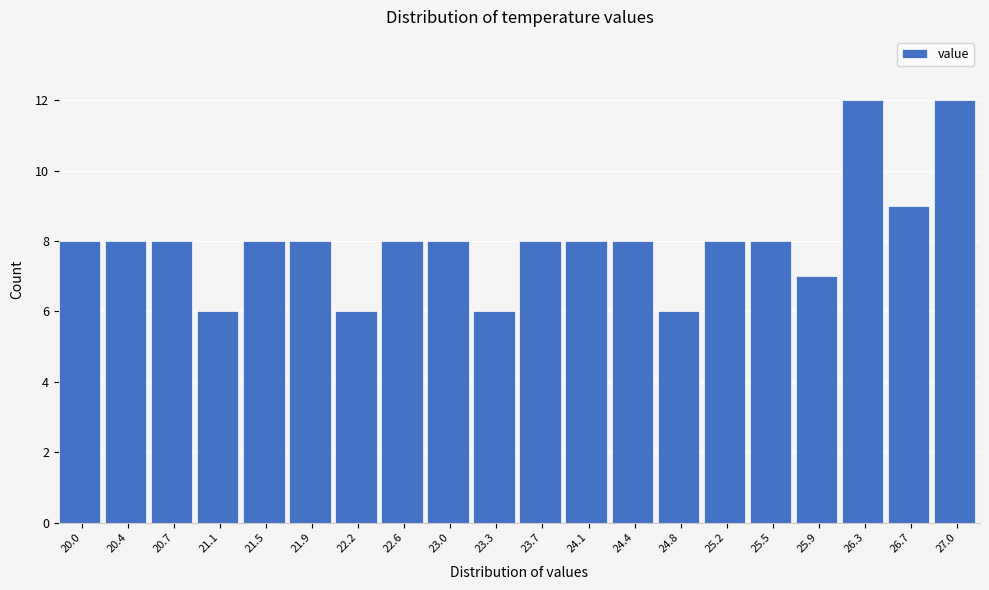

Reading left to right, what are all the values shown in this chart?

20.0=8	20.4=8	20.7=8	21.1=6	21.5=8	21.9=8	22.2=6	22.6=8	23.0=8	23.3=6	23.7=8	24.1=8	24.4=8	24.8=6	25.2=8	25.5=8	25.9=7	26.3=12	26.7=9	27.0=12